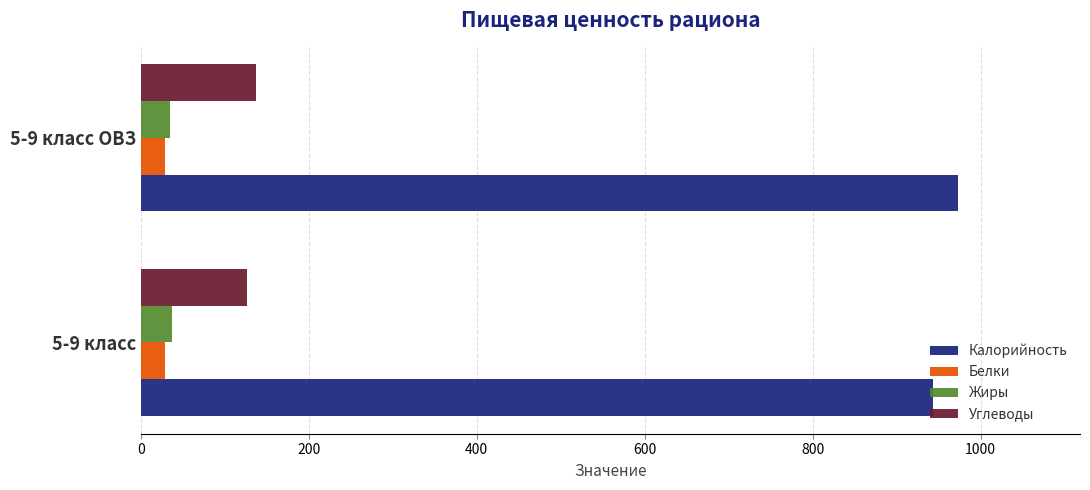

What is the total value across all series at 5-9 класс ОВЗ?

1173.2